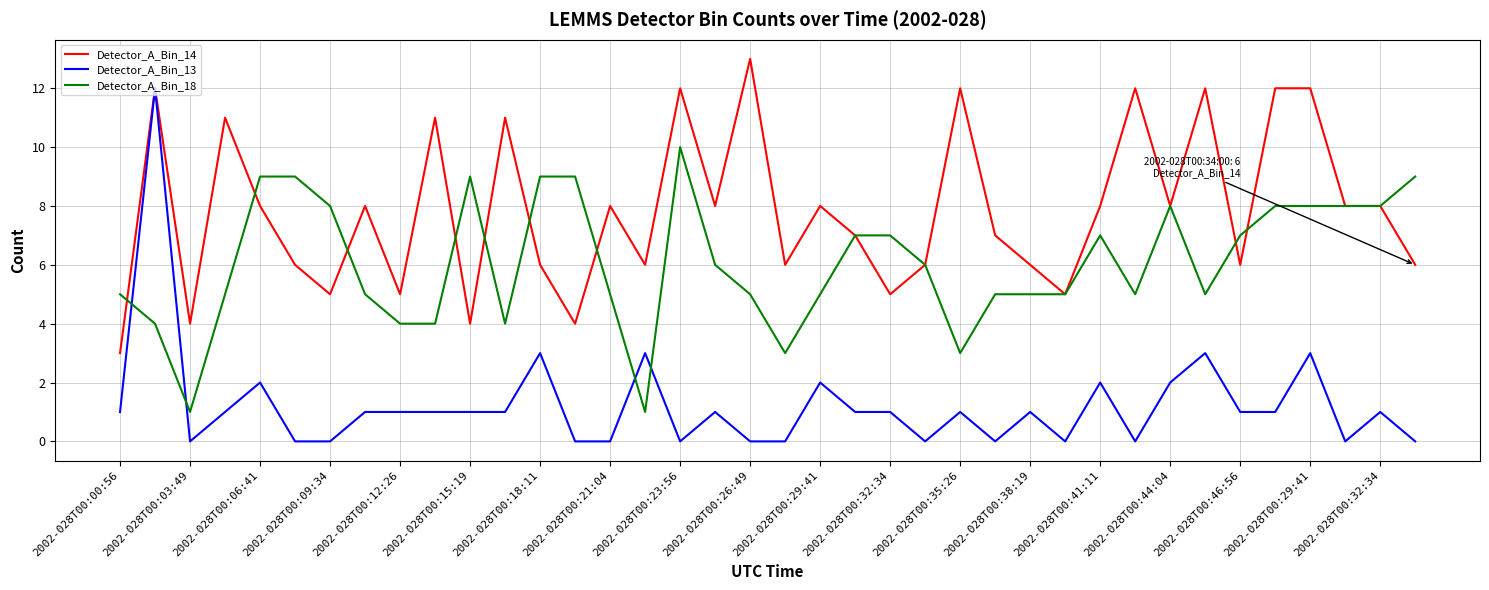

What is the greatest value displayed?

13